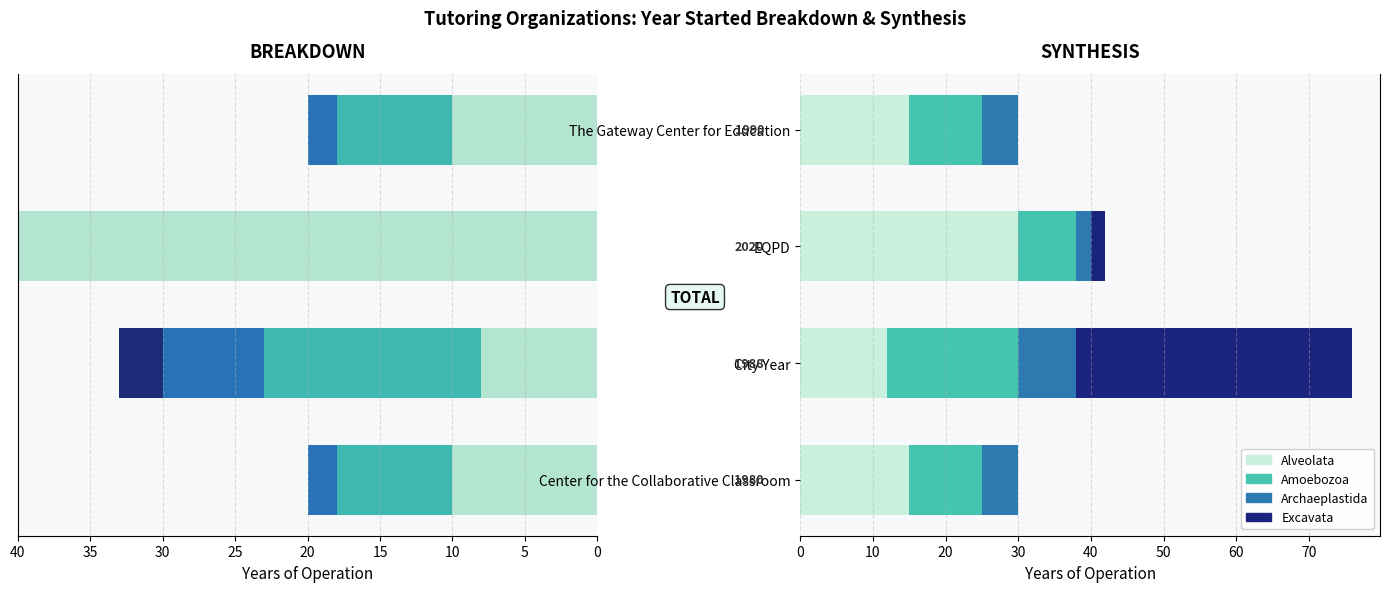

Read the Segment 1 value at Center for the Collaborative Classroom, to the nearest 5.

10